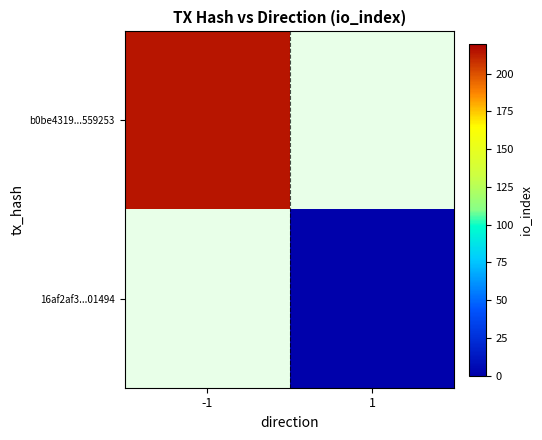

What is the total value across all series at -1?

214